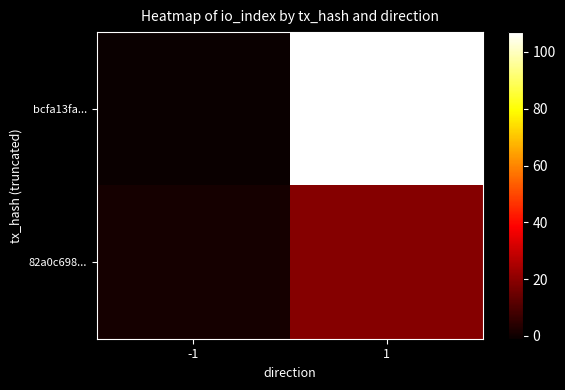

At which category is the sum across all series the highest?

1